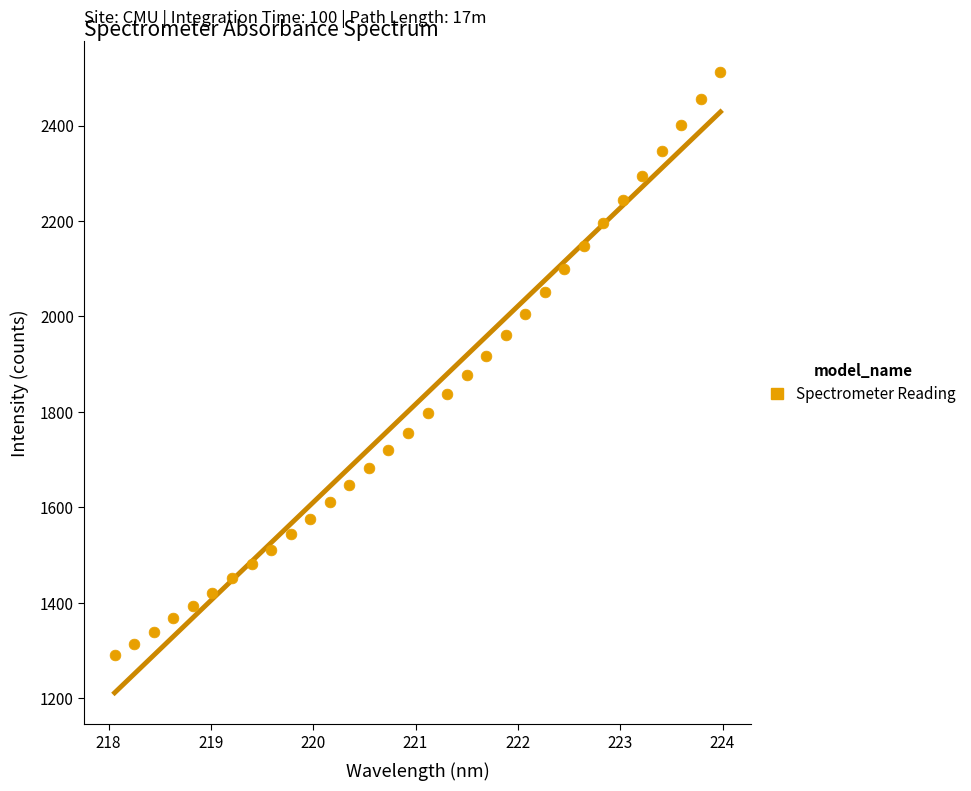

What is the range of Y values (max minus min)?

1221.3